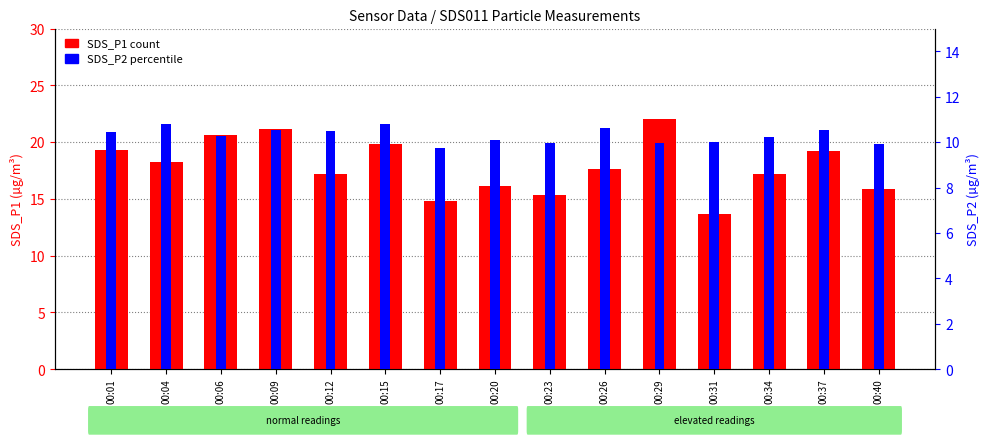

How many values in the SDS_P1 series exceed 17?

10